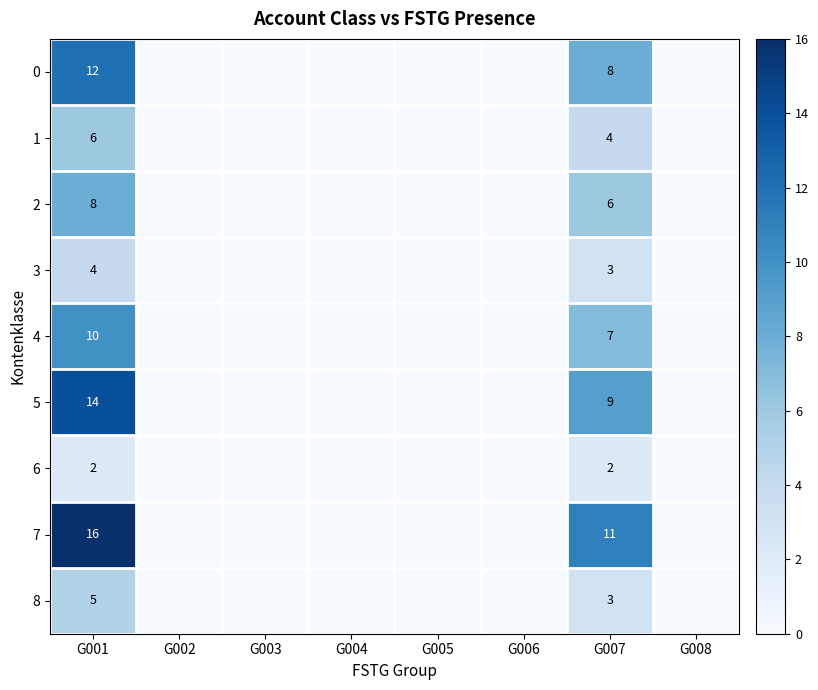

What is the difference between the highest and lowest values at G007?

9